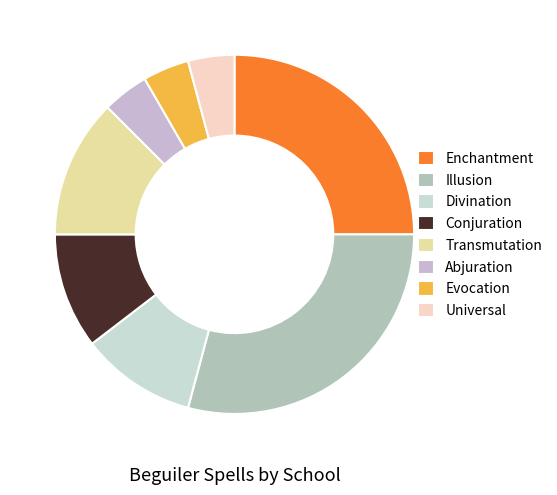

Is it true that Universal is 4% of the pie?

True